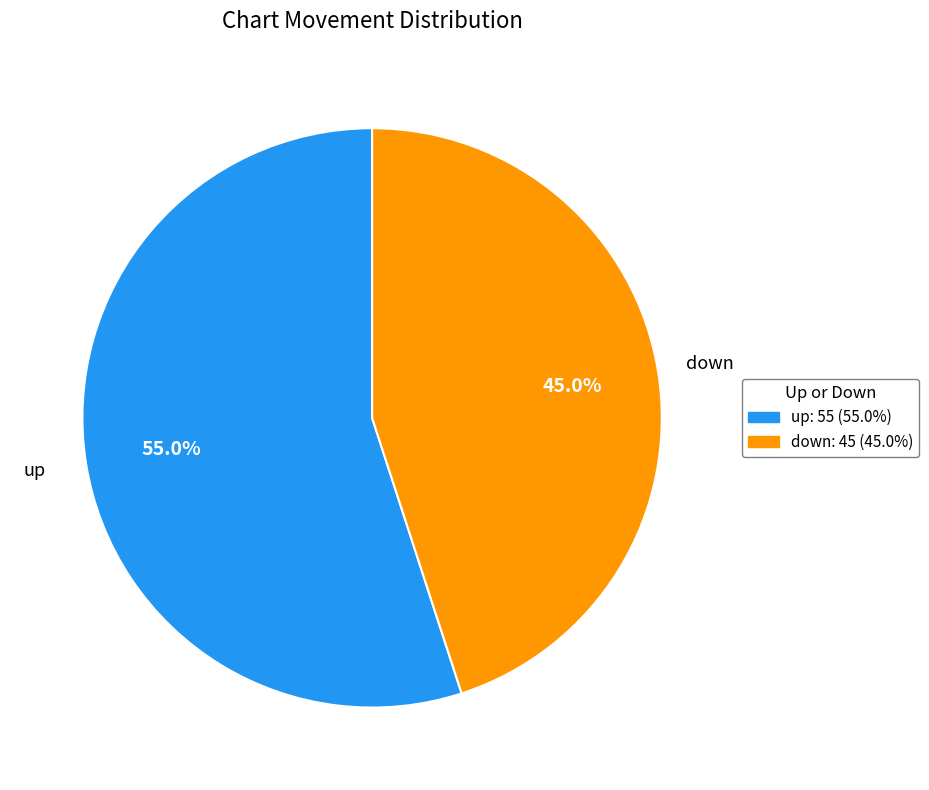

Rank the categories by value from lowest to highest.

down, up